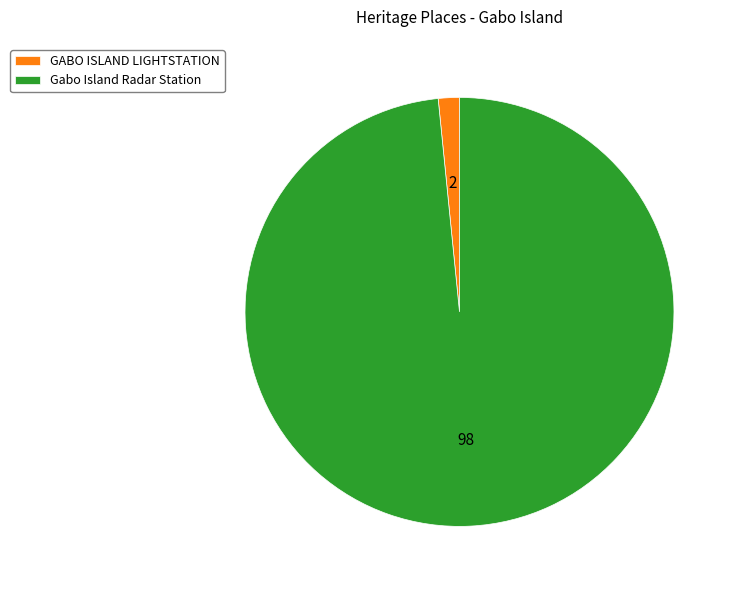

Is the sum of Gabo Island Radar Station and GABO ISLAND LIGHTSTATION greater than half?

Yes